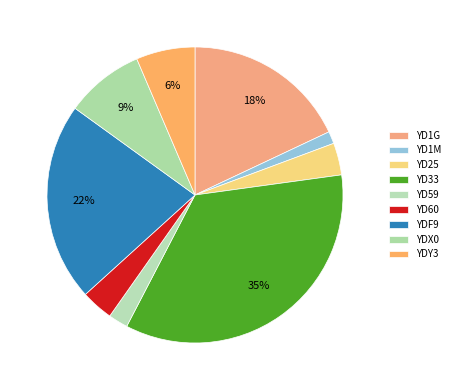

Does YD1G represent more than half of the total?

No